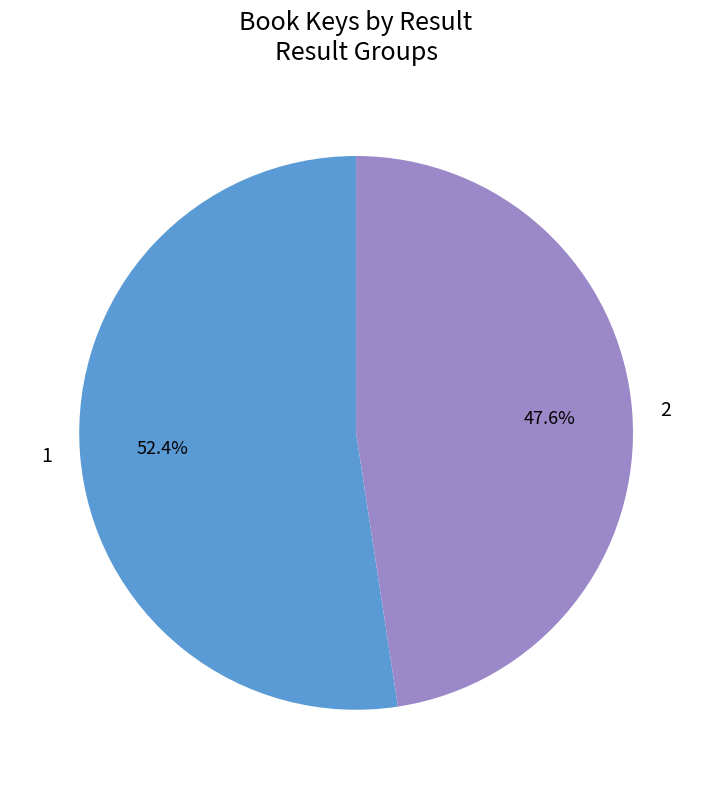

True or false: 1 accounts for 52% of the total.

True